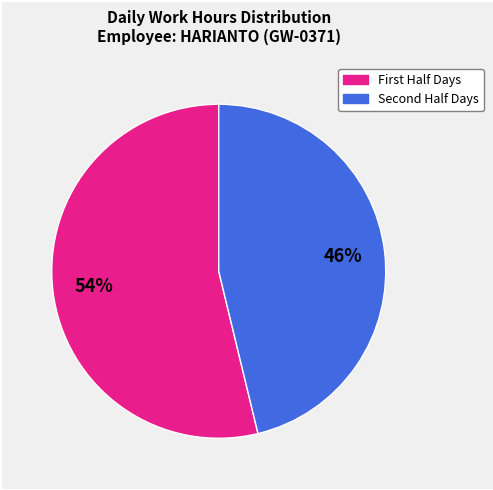

Does any single category account for the majority?

Yes